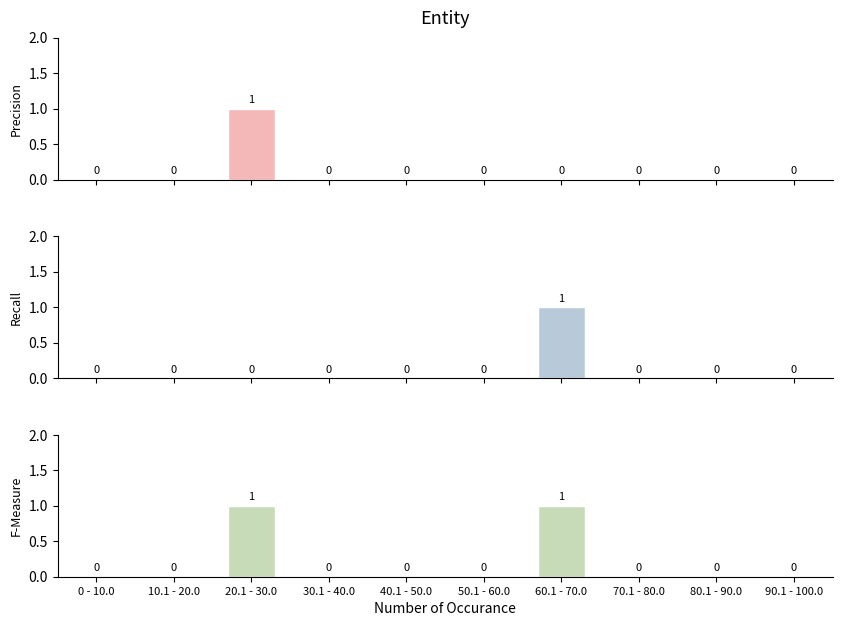

Reading left to right, extract all data points from this chart.

Precision: 0 - 10.0=0	10.1 - 20.0=0	20.1 - 30.0=1	30.1 - 40.0=0	40.1 - 50.0=0	50.1 - 60.0=0	60.1 - 70.0=0	70.1 - 80.0=0	80.1 - 90.0=0	90.1 - 100.0=0
Recall: 0 - 10.0=0	10.1 - 20.0=0	20.1 - 30.0=0	30.1 - 40.0=0	40.1 - 50.0=0	50.1 - 60.0=0	60.1 - 70.0=1	70.1 - 80.0=0	80.1 - 90.0=0	90.1 - 100.0=0
F-Measure: 0 - 10.0=0	10.1 - 20.0=0	20.1 - 30.0=1	30.1 - 40.0=0	40.1 - 50.0=0	50.1 - 60.0=0	60.1 - 70.0=1	70.1 - 80.0=0	80.1 - 90.0=0	90.1 - 100.0=0